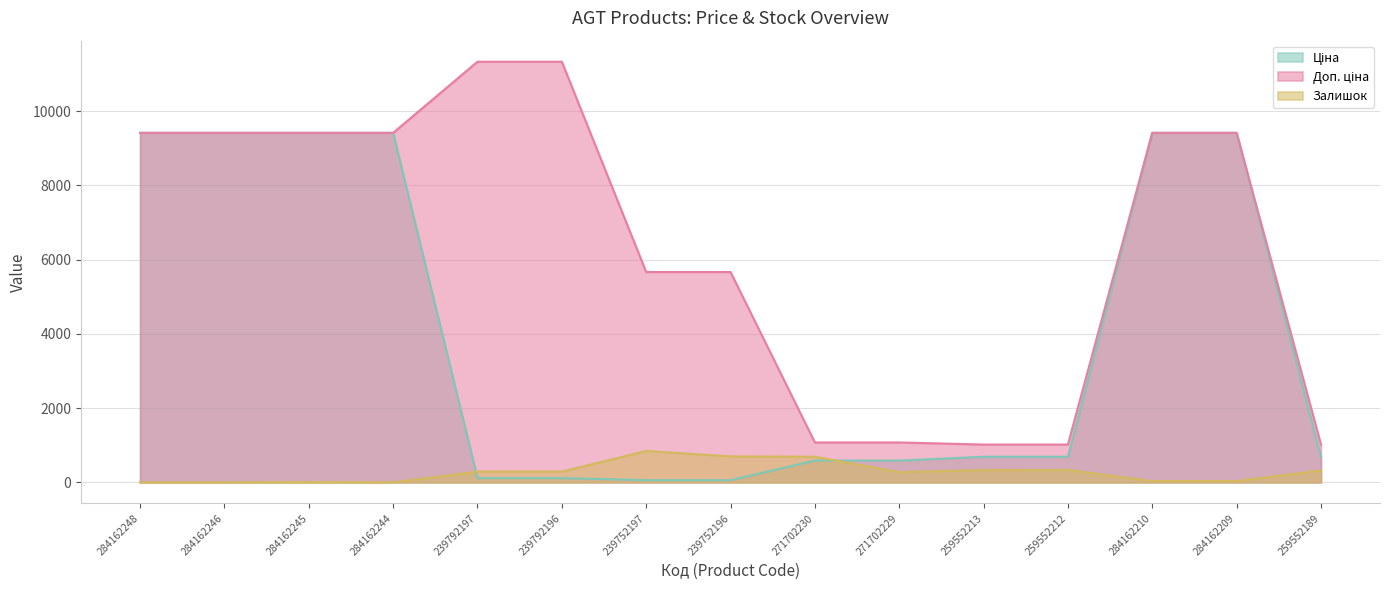

What is the minimum value for Доп. ціна?

1017.8